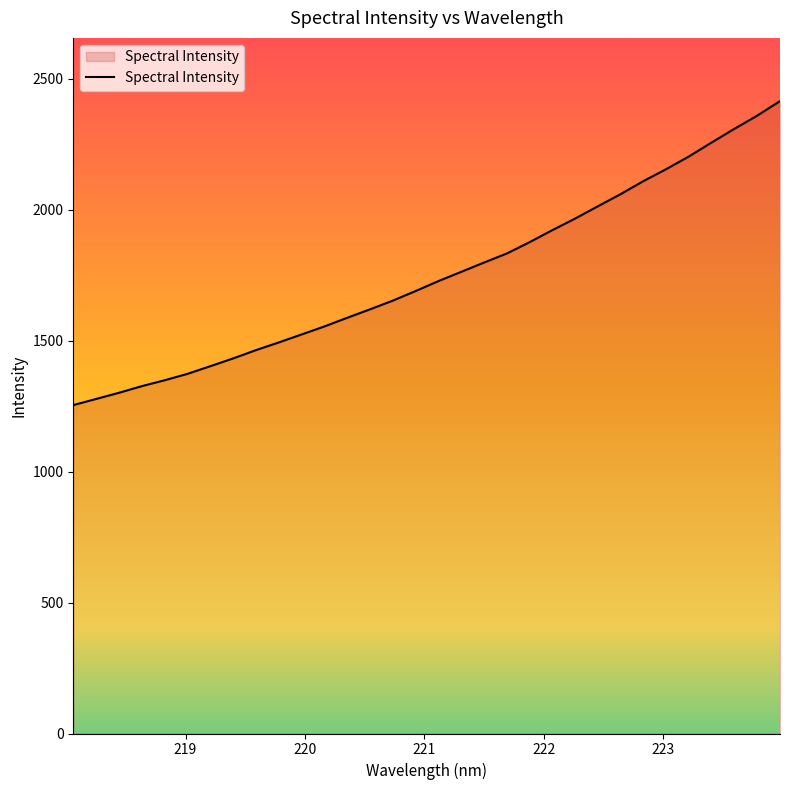

What is the minimum value shown in the chart?

1253.5